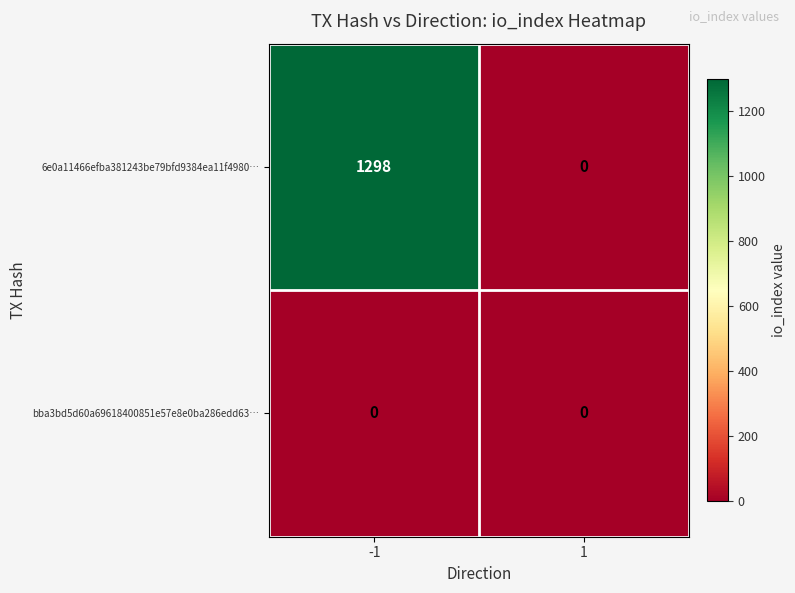

List the series in order of their peak value, highest first.

6e0a11466efba381243be79bfd9384ea11f4980…, bba3bd5d60a69618400851e57e8e0ba286edd63…